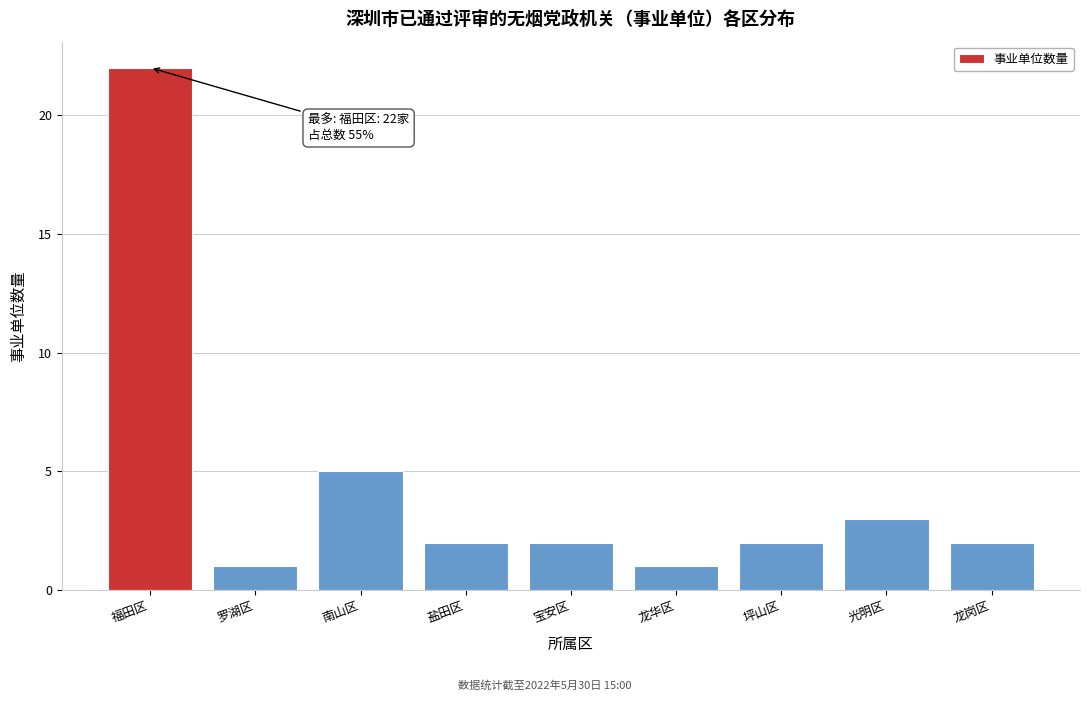

Reading right to left, transcribe all the data shown in this chart.

2	3	2	1	2	2	5	1	22